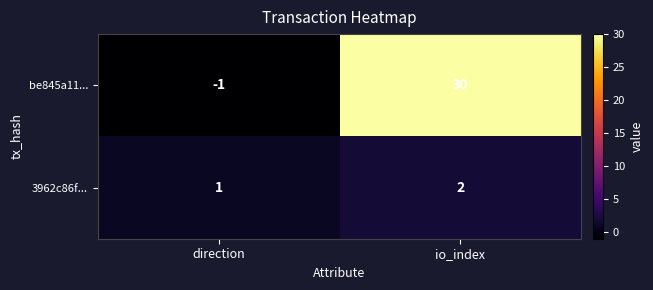

What is the maximum value shown in the chart?

30